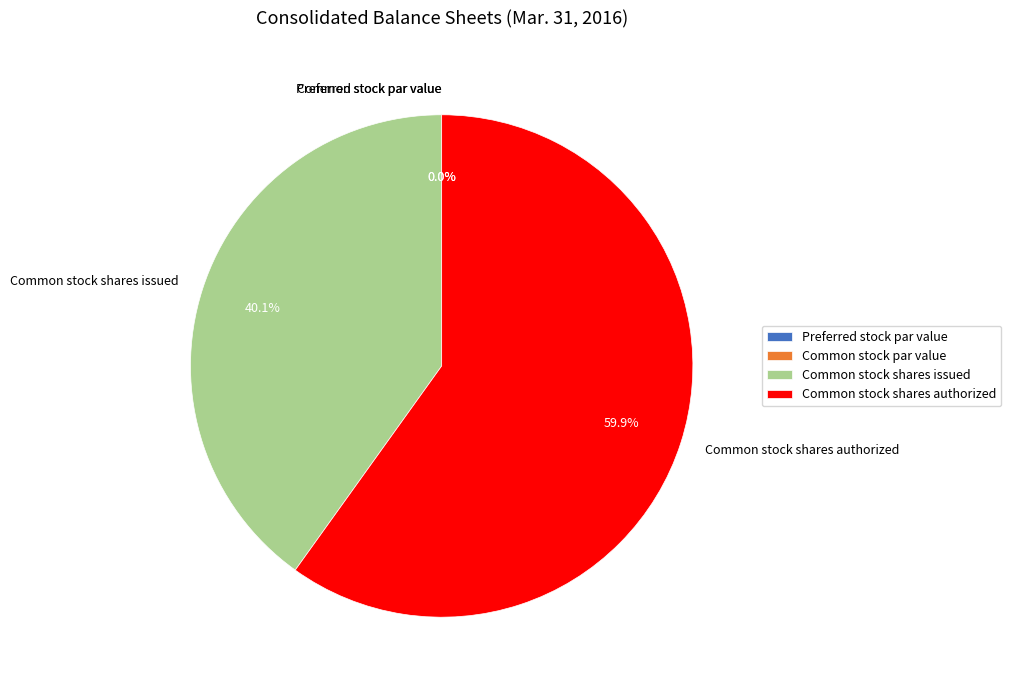

What is the largest slice in the pie chart?

Common stock shares authorized